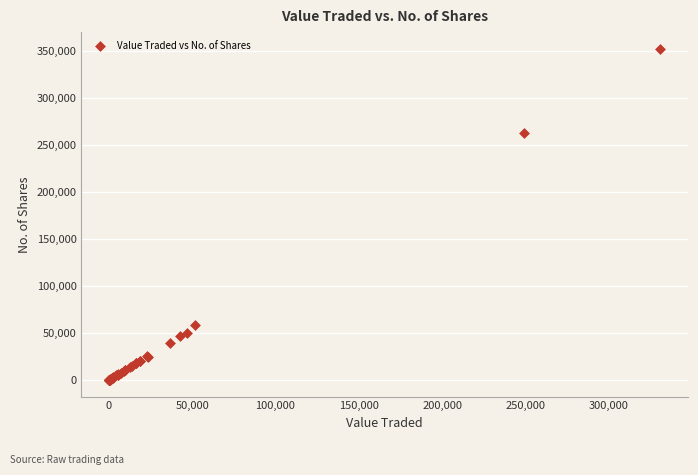

What Y value in the scatter plot is closest to 176169?

262639